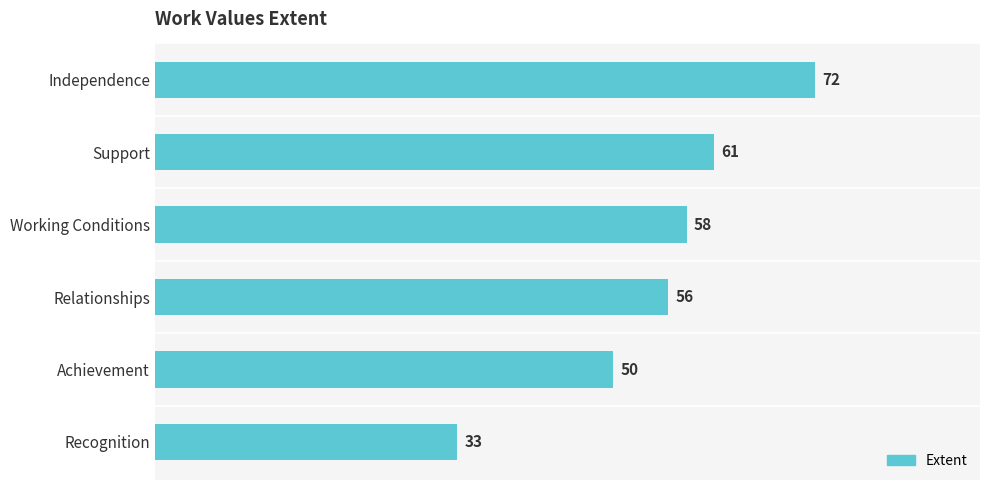

Rank the categories by value from highest to lowest.

Independence, Support, Working Conditions, Relationships, Achievement, Recognition